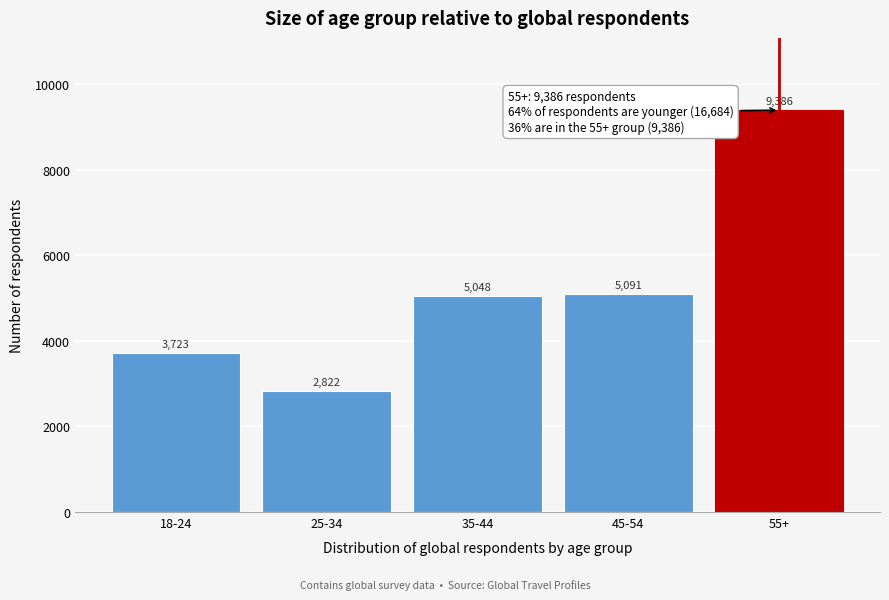

Reading left to right, transcribe all the data shown in this chart.

18-24=3723	25-34=2822	35-44=5048	45-54=5091	55+=9386